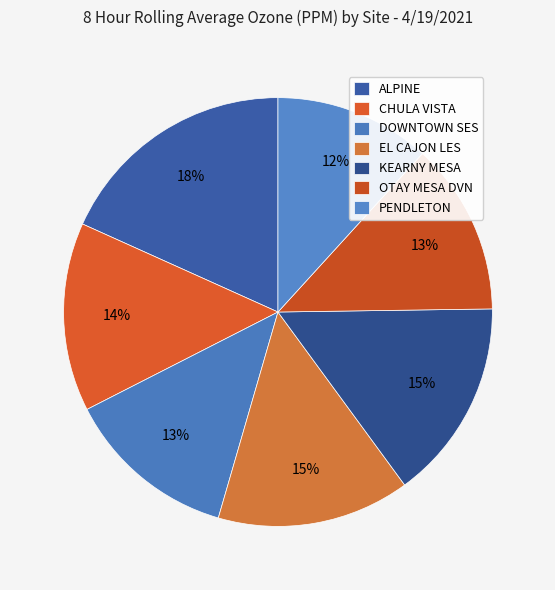

How many slices are in this pie chart?

7